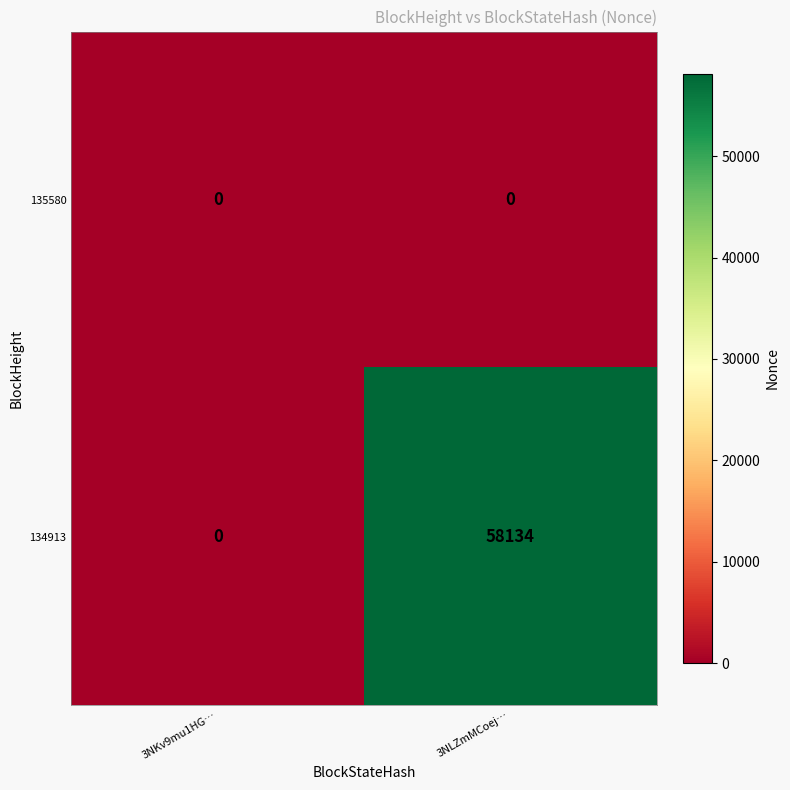

How many categories are shown in the chart?

2